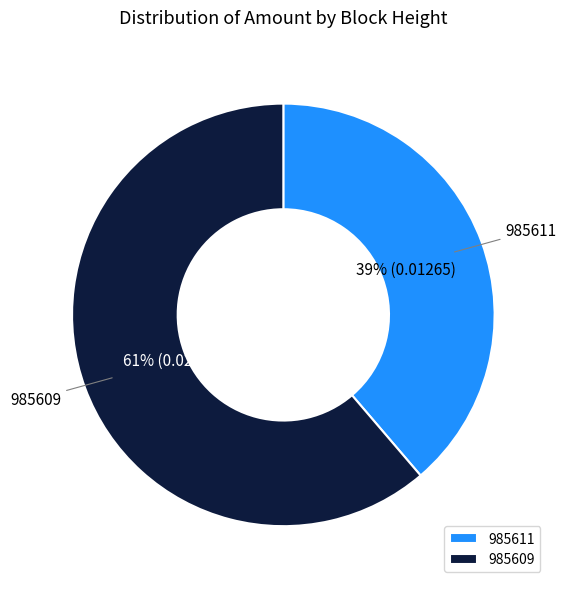

Which category accounts for the majority?

985609